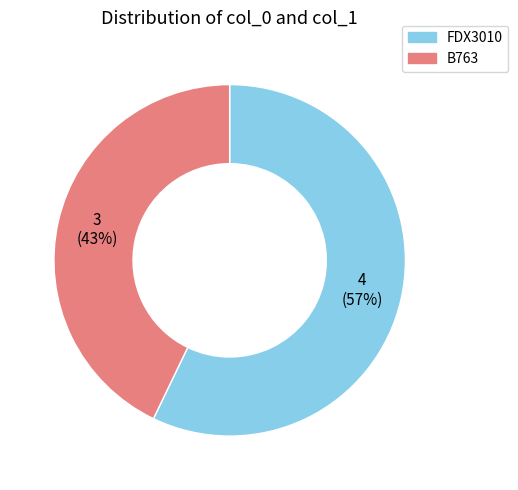

Between FDX3010 and B763, which is larger?

FDX3010